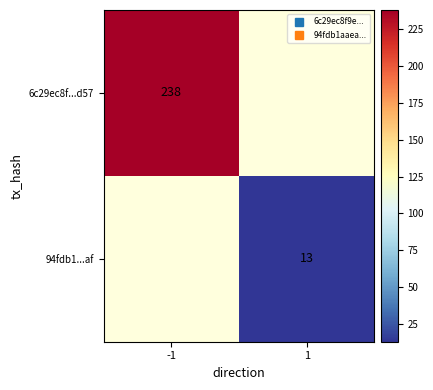

Between 1 and -1, which is larger?

-1